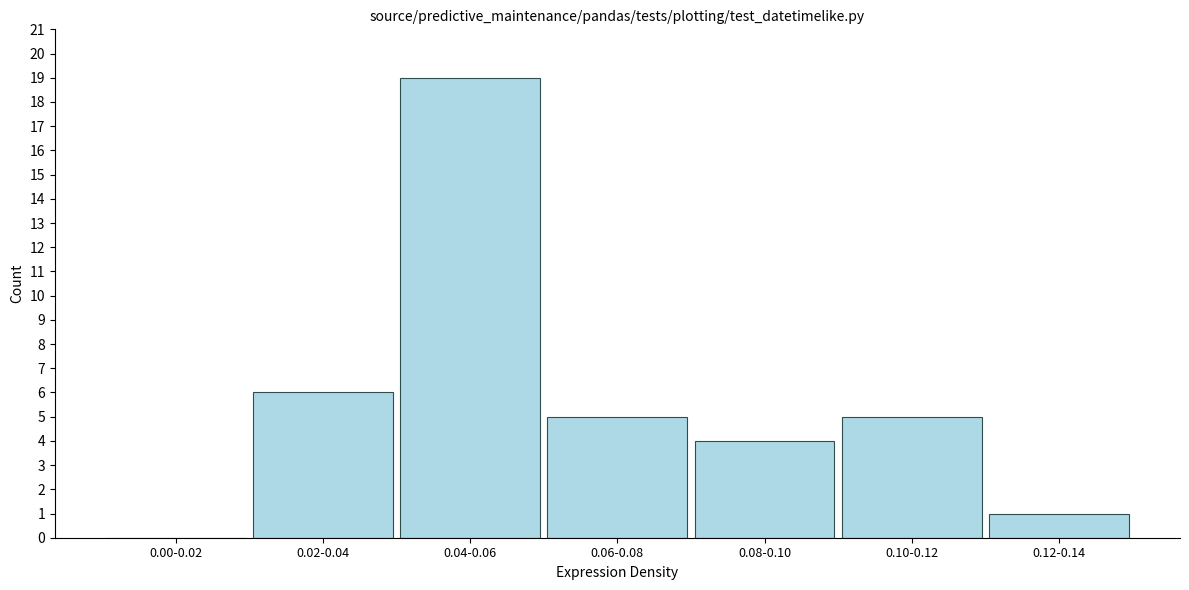

Reading left to right, list all the values displayed in this chart.

0.00-0.02=0	0.02-0.04=6	0.04-0.06=19	0.06-0.08=5	0.08-0.10=4	0.10-0.12=5	0.12-0.14=1